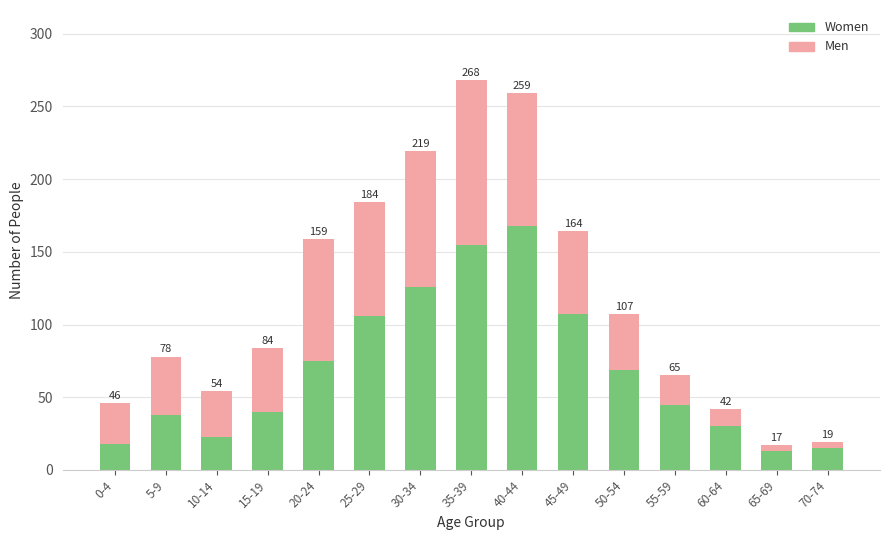

Are the bars horizontal?

No